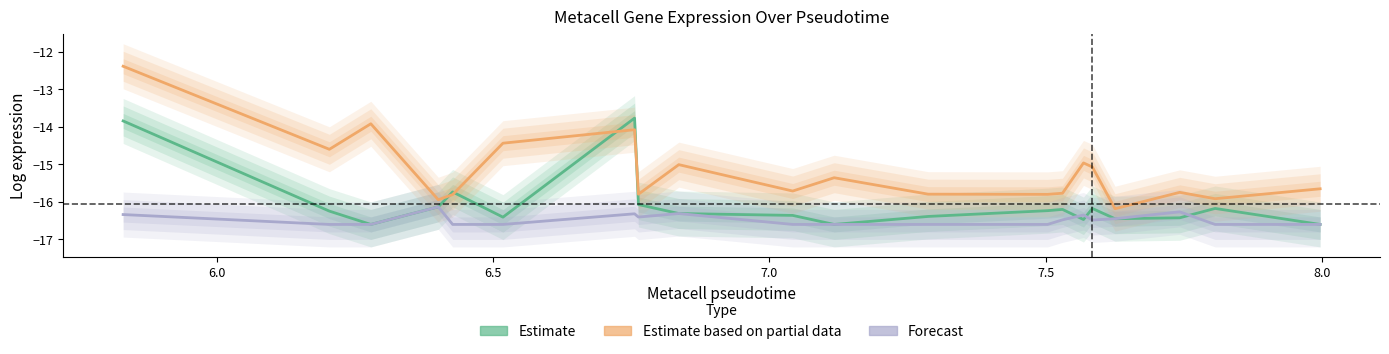

In Estimate, how many points are higher than both neighbors (excluding endpoints)?

5